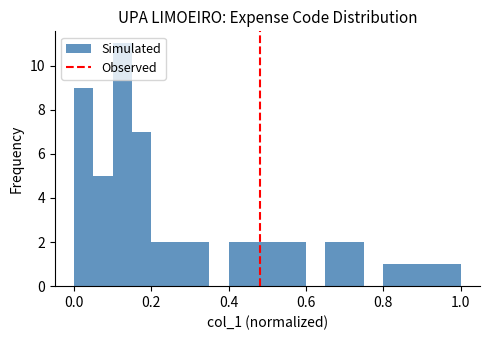

Read against the x-axis, roughly where is the centre of the tallest bar?

0.12